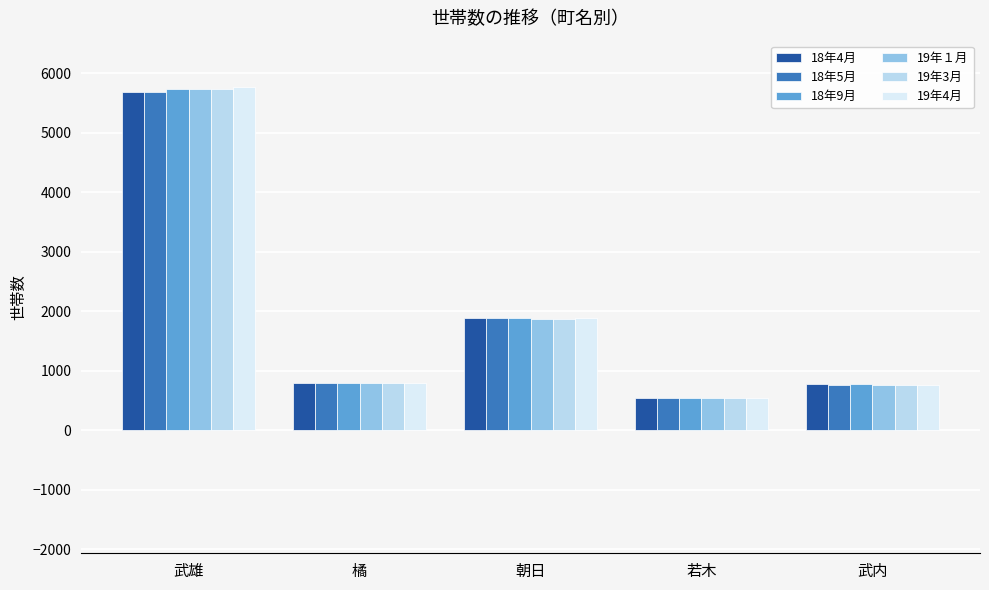

At which label does 19年4月 reach its peak?

武雄